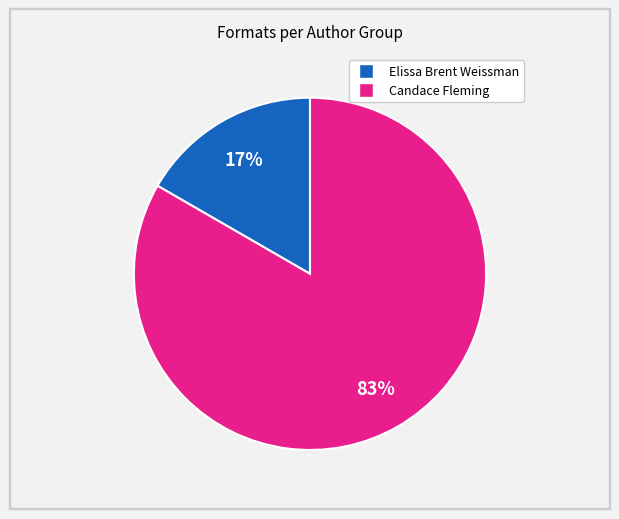

Is there a majority slice in this chart?

Yes